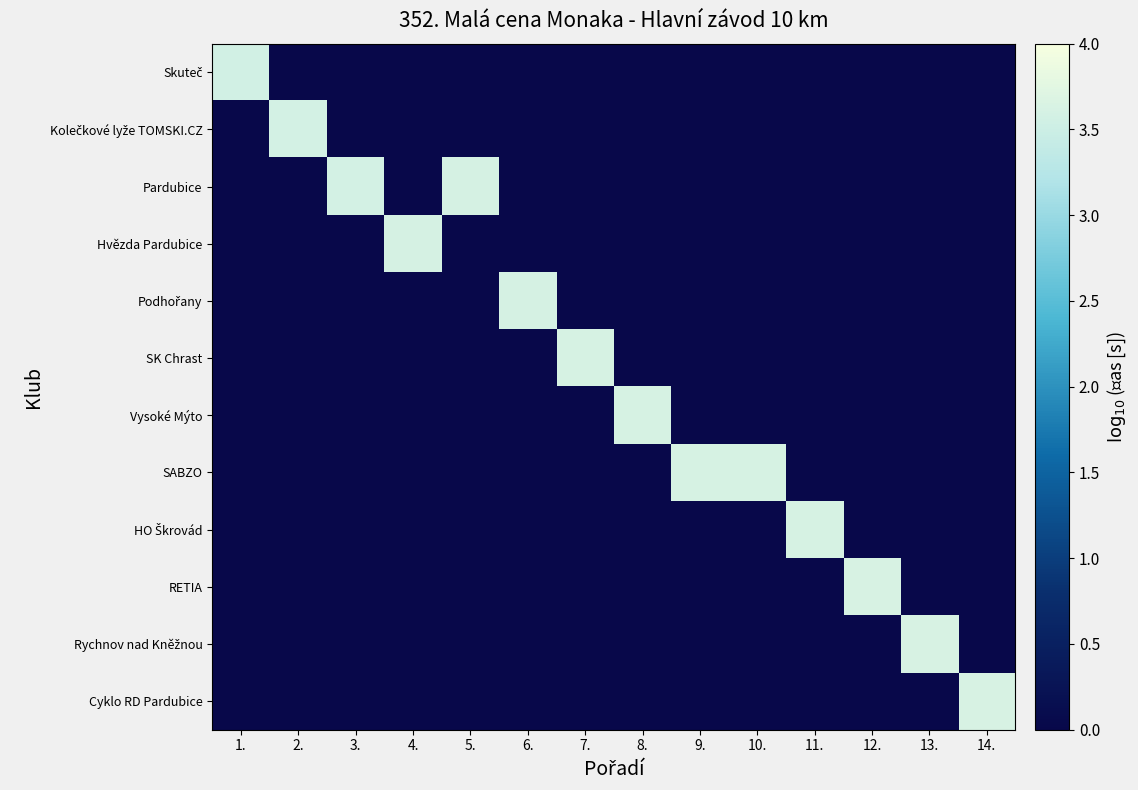

Rank the series by their maximum value, from highest to lowest.

Cyklo RD Pardubice, Rychnov nad Kněžnou, RETIA, HO Škrovád, SABZO, Vysoké Mýto, SK Chrast, Podhořany, Pardubice, Hvězda Pardubice, Kolečkové lyže TOMSKI.CZ, Skuteč